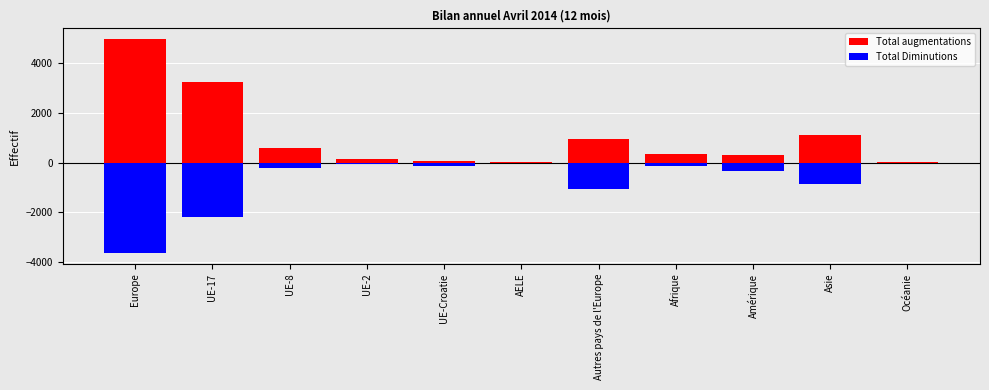

What is the highest value of the Total augmentations series?

4984